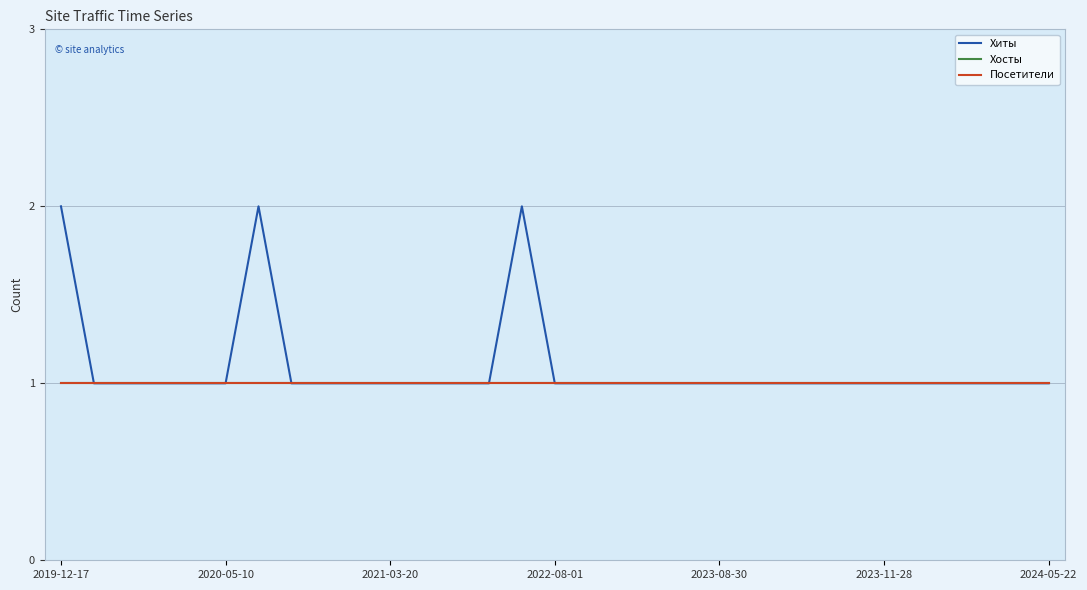

Does the chart display data point markers on the line(s)?

No